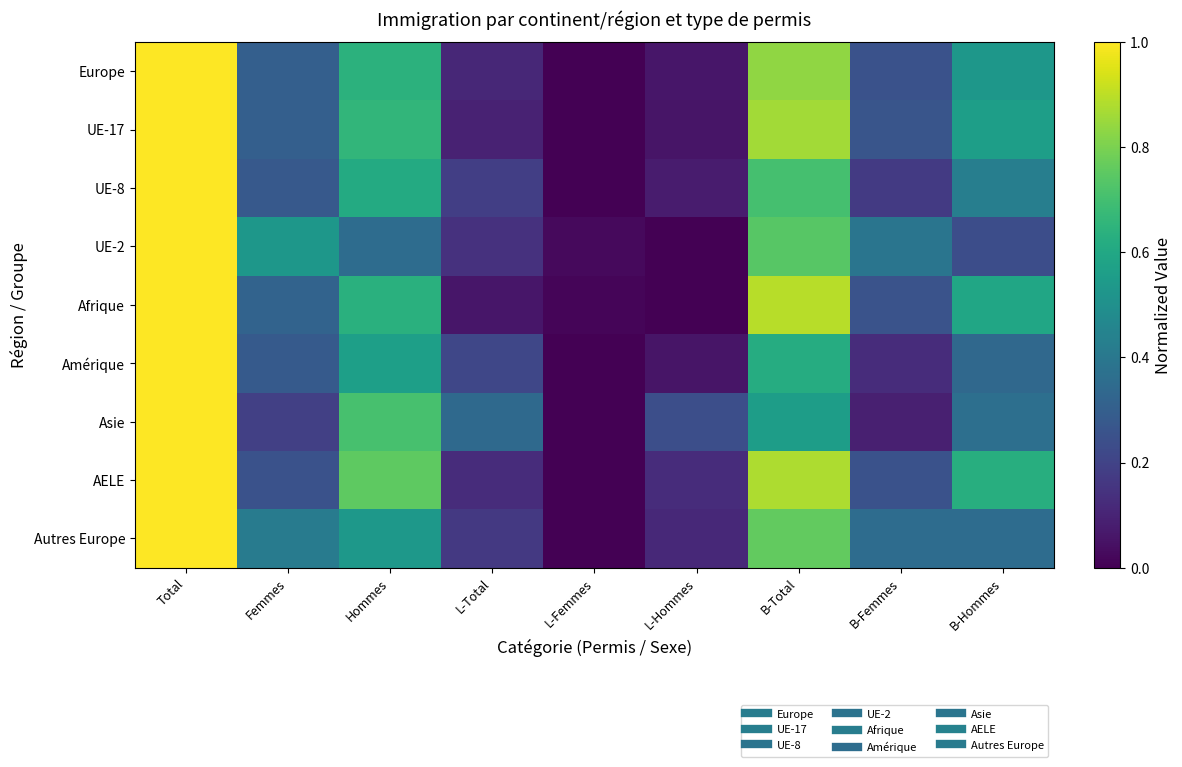

At which category is the sum across all series the highest?

Total